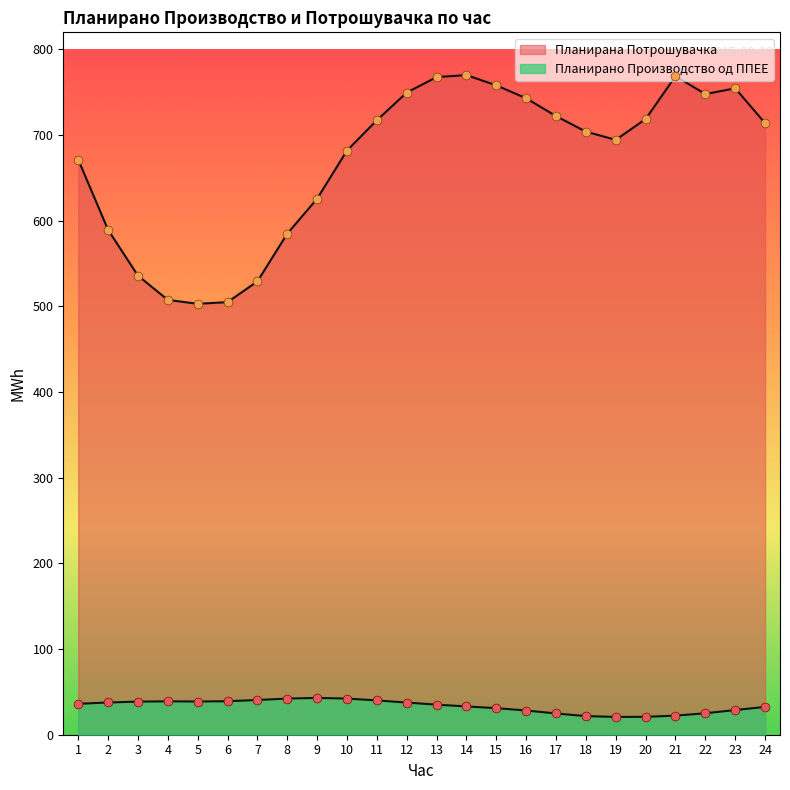

Which series contains the highest Y value?

Планирана Потрошувачка